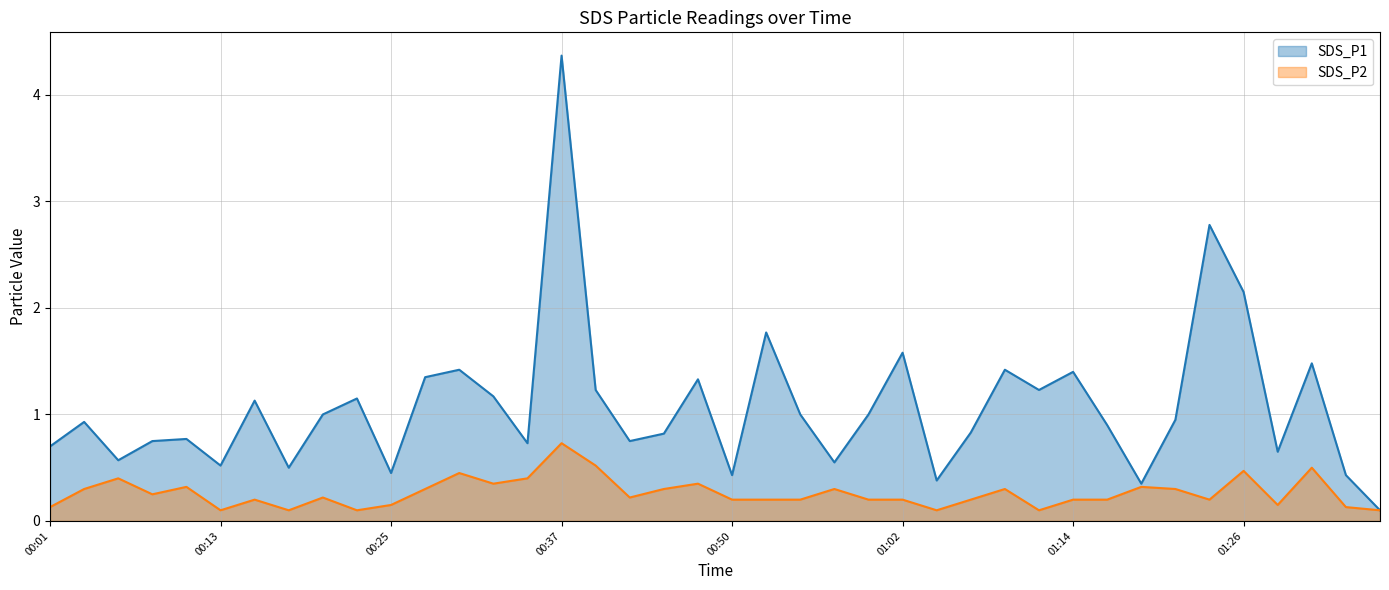

Which series changed the most between 2021/11/04 01:04 and 2021/11/04 01:36?

SDS_P1